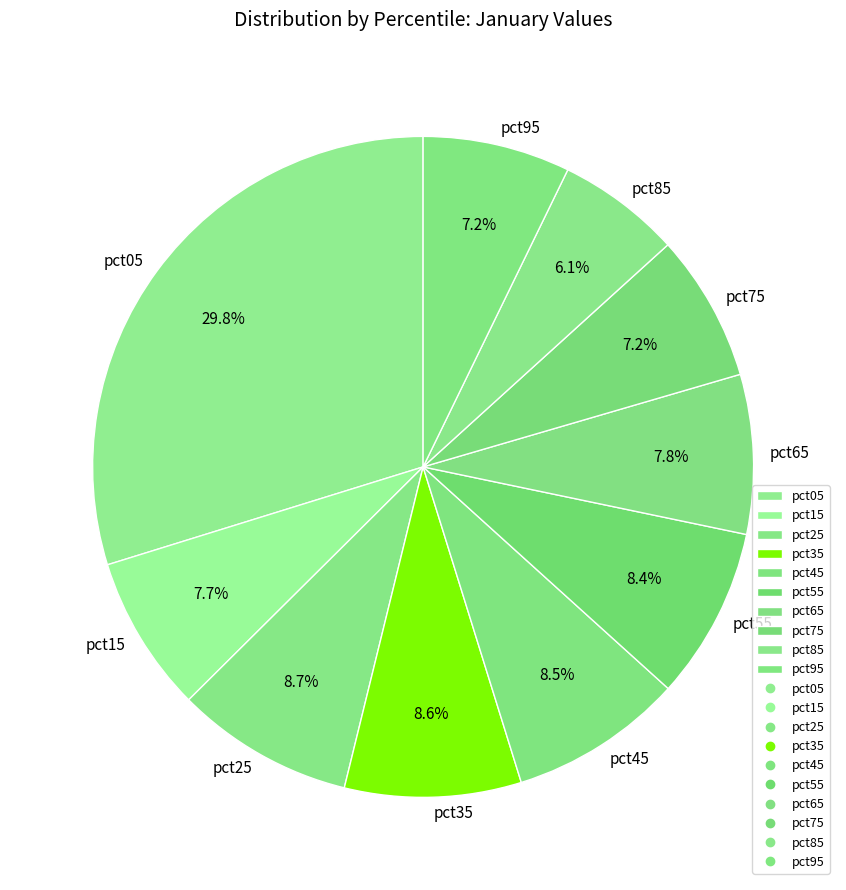

Is there a majority slice in this chart?

No